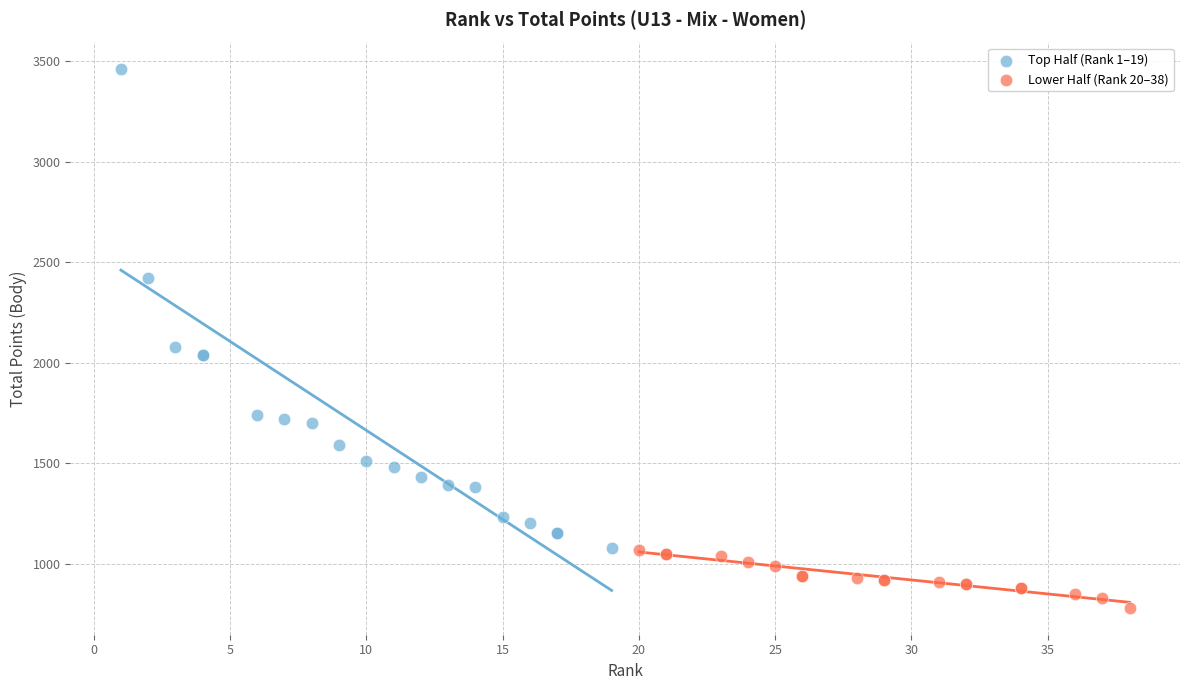

What are all the series names shown in the legend?

Top Half (Rank 1–19), Lower Half (Rank 20–38)